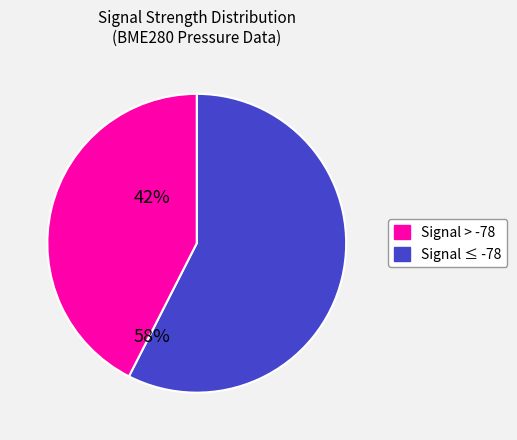

Does any single category account for the majority?

Yes